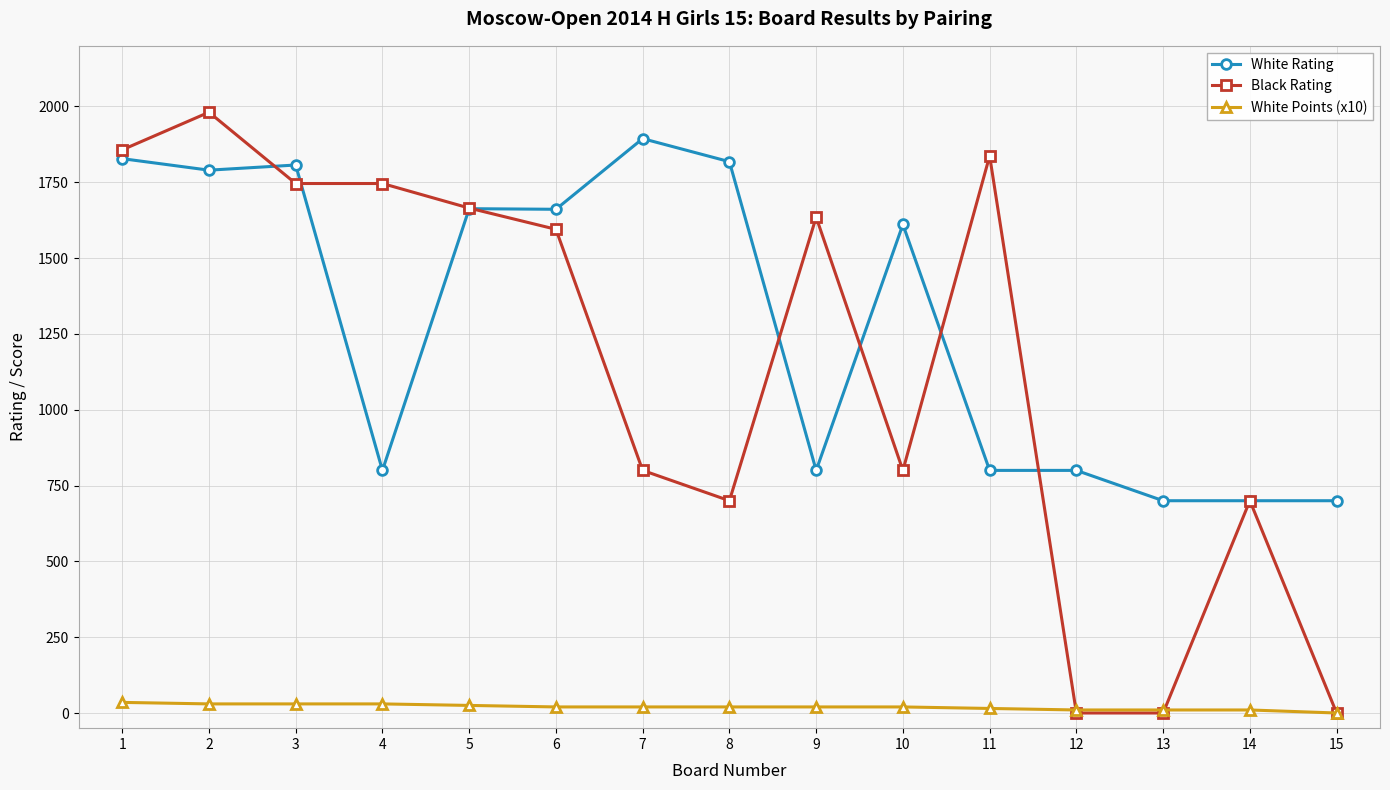

True or false: Black Rating has more than 2 interior local peaks.

True